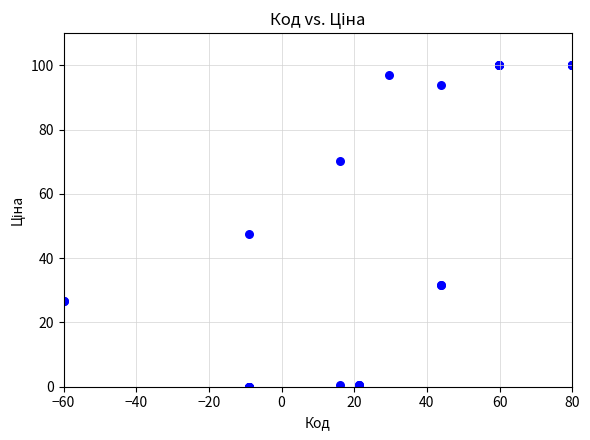

What Y value in the scatter plot is closest to 50?

47.5